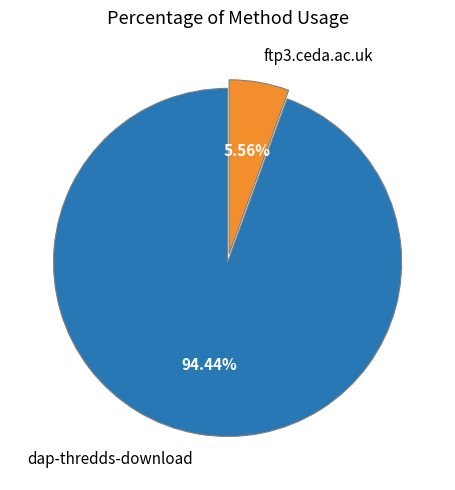

To the nearest percent, what is the difference between the ftp3.ceda.ac.uk and dap-thredds-download slice percentages?

89%